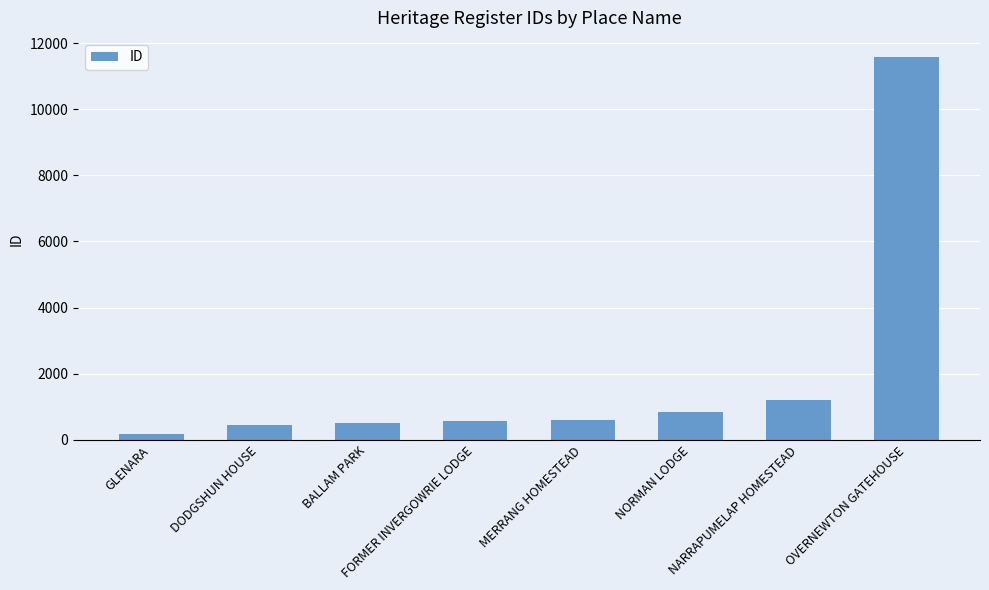

How many categories are shown in the chart?

8